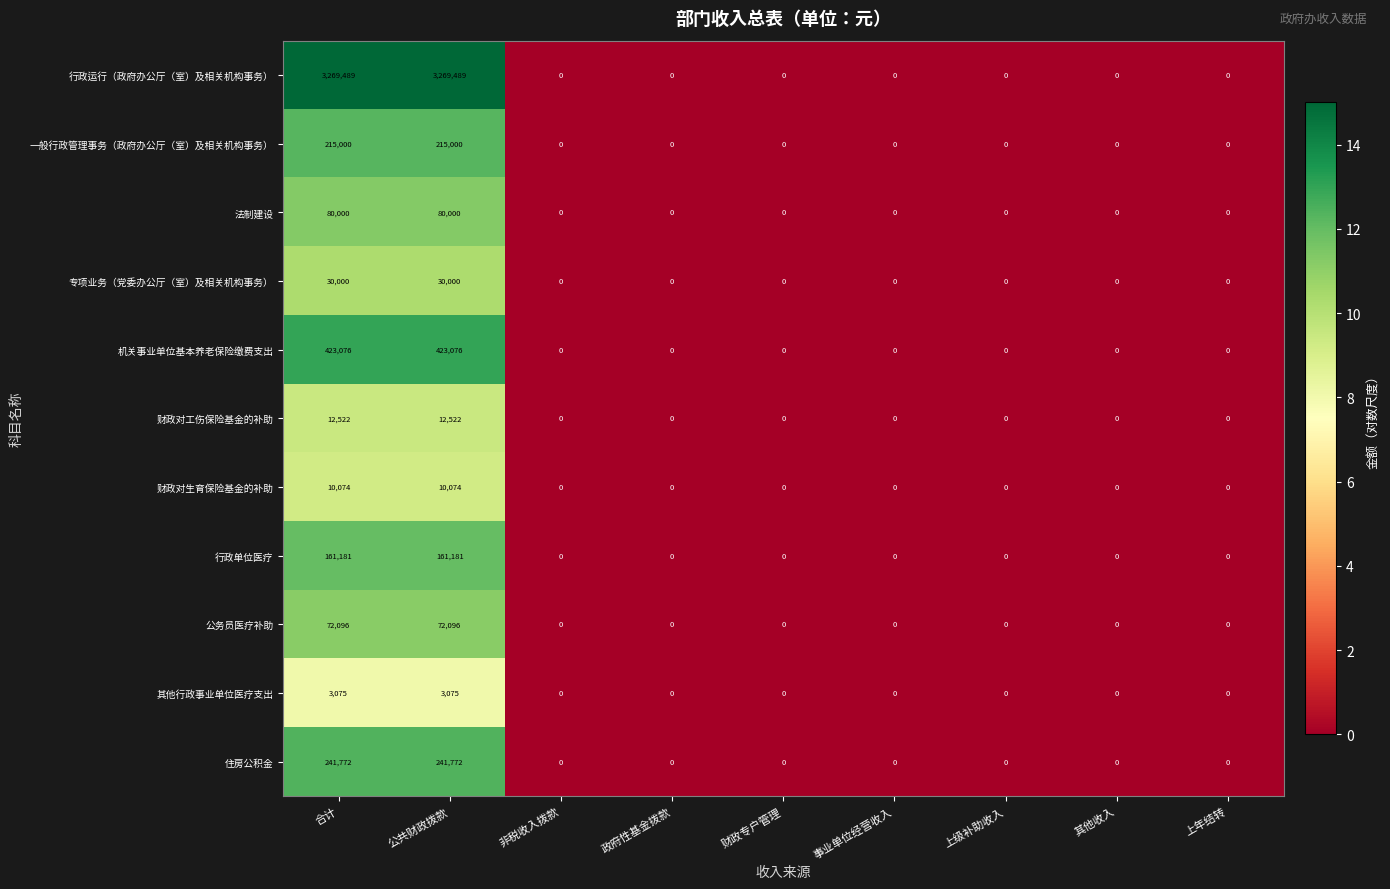

At how many categories does at least one series exceed 11?

2